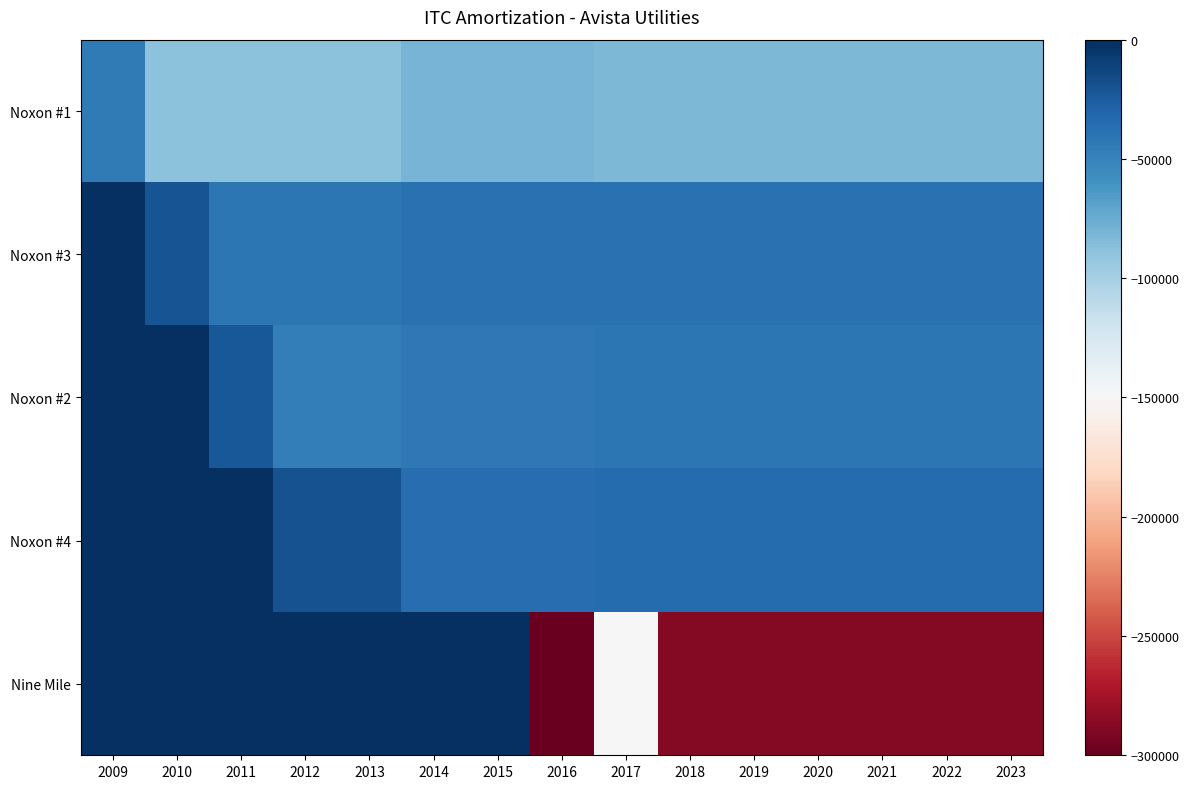

Reading left to right, transcribe all the data shown in this chart.

Noxon #1: 2009=-44251	2010=-88502	2011=-88502	2012=-88502	2013=-88502	2014=-80640	2015=-80640	2016=-80640	2017=-82199	2018=-82200	2019=-82200	2020=-82200	2021=-82200	2022=-82200	2023=-82200
Noxon #3: 2009=0	2010=-20746	2011=-41494	2012=-41493	2013=-41493	2014=-37872	2015=-37872	2016=-37872	2017=-37812	2018=-37812	2019=-37812	2020=-37812	2021=-37812	2022=-37812	2023=-37812
Noxon #2: 2009=0	2010=0	2011=-23431	2012=-46859	2013=-46859	2014=-42828	2015=-42828	2016=-42828	2017=-42084	2018=-42084	2019=-42084	2020=-42084	2021=-42084	2022=-42084	2023=-42084
Noxon #4: 2009=0	2010=0	2011=0	2012=-19377	2013=-19377	2014=-35472	2015=-35472	2016=-35472	2017=-34824	2018=-34824	2019=-34824	2020=-34824	2021=-34824	2022=-34824	2023=-34824
Nine Mile: 2009=0	2010=0	2011=0	2012=0	2013=0	2014=0	2015=0	2016=-298746	2017=-149376	2018=-287868	2019=-287868	2020=-287868	2021=-287868	2022=-287868	2023=-287868